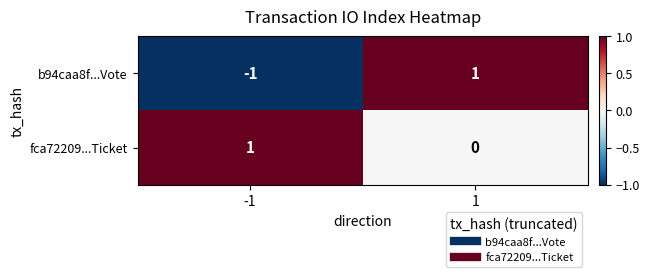

Which series has the largest range (max minus min)?

b94caa8f...Vote